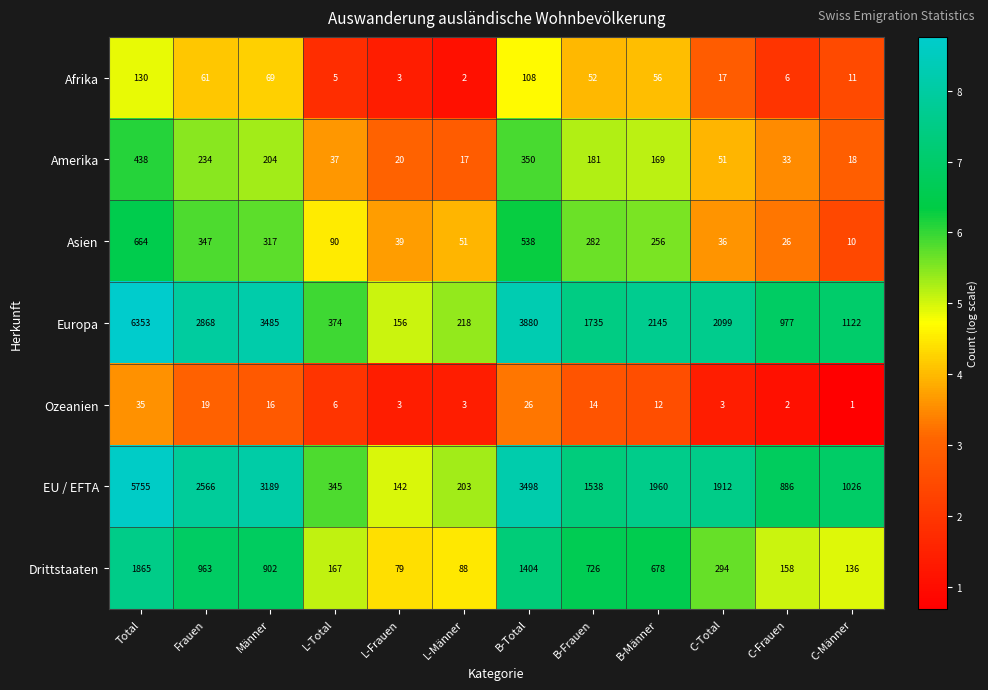

Between Männer and L-Total, which series saw the biggest shift?

Europa